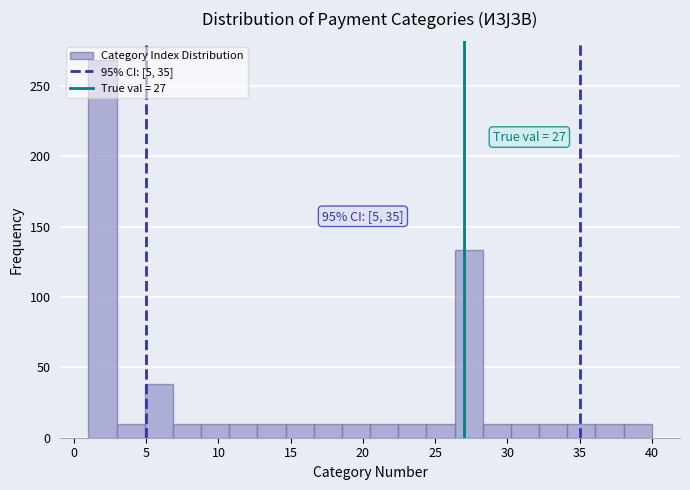

Around what value on the x-axis is the tallest bar? Give the approximate position of its centre, as read against the axis.

2.0